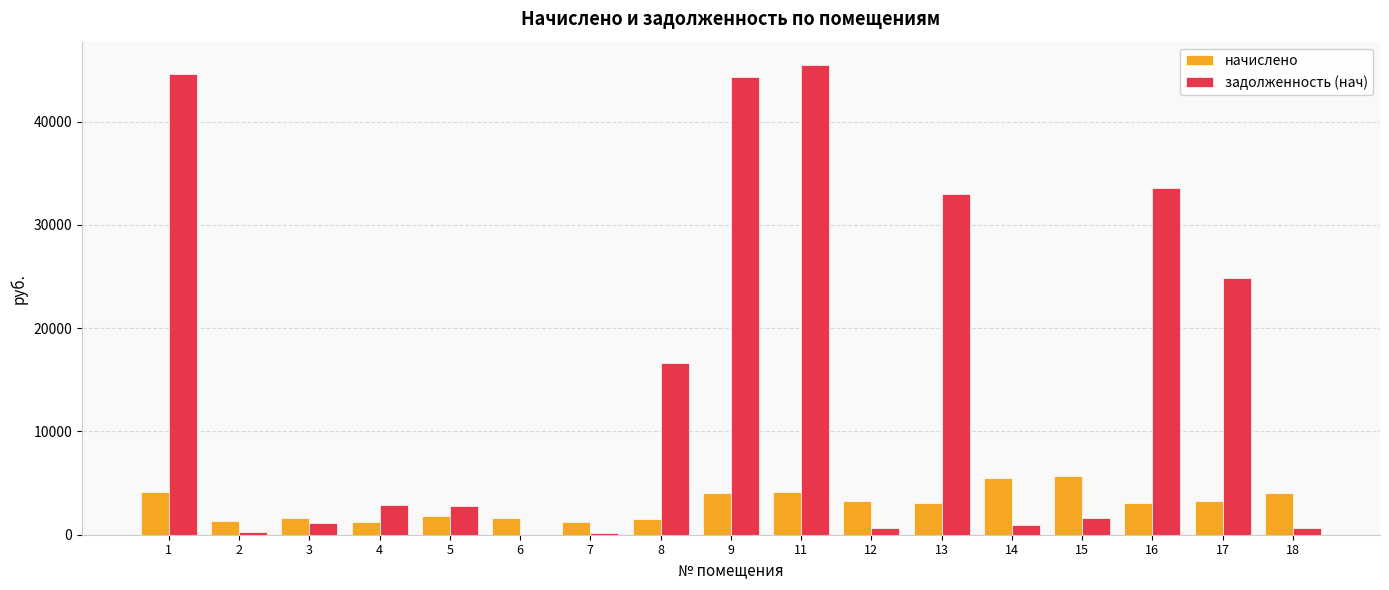

What is the sum of all задолженность (нач) values?

253510.8